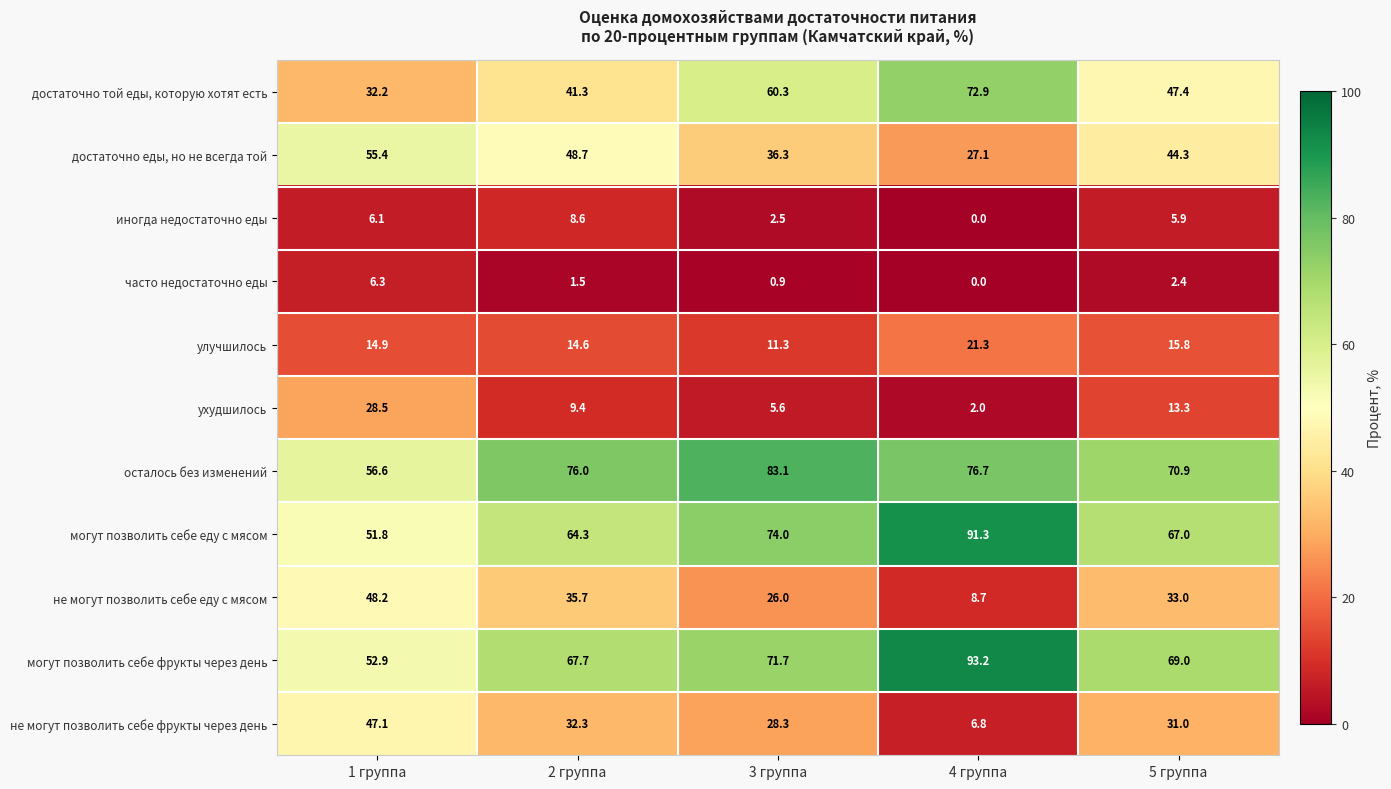

What is the difference between the maximum and minimum values in the не могут позволить себе фрукты через день series?

40.3